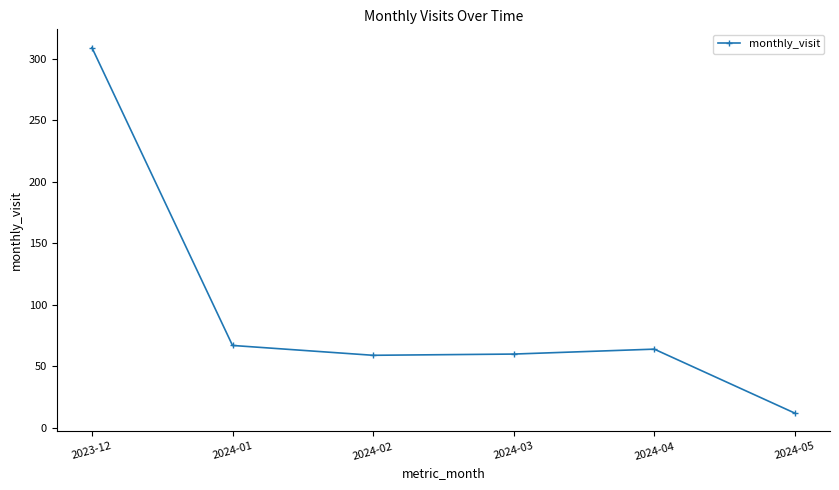

The value at 2024-02 is 59. True or false?

True